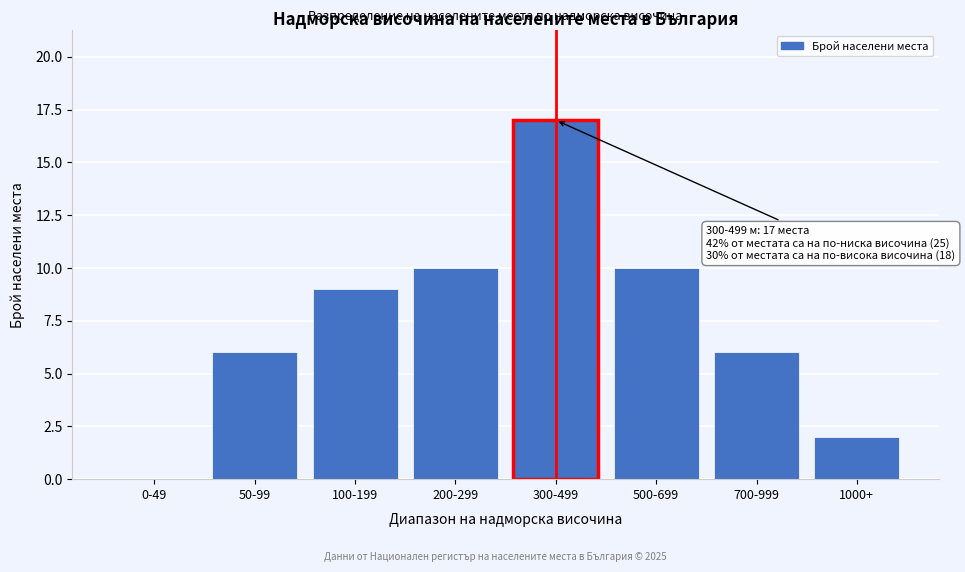

Reading left to right, what are all the values shown in this chart?

0-49=0	50-99=6	100-199=9	200-299=10	300-499=17	500-699=10	700-999=6	1000+=2